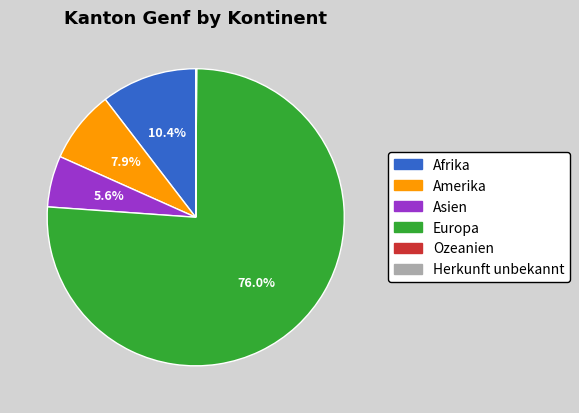

Is there any slice that represents more than half of the pie?

Yes